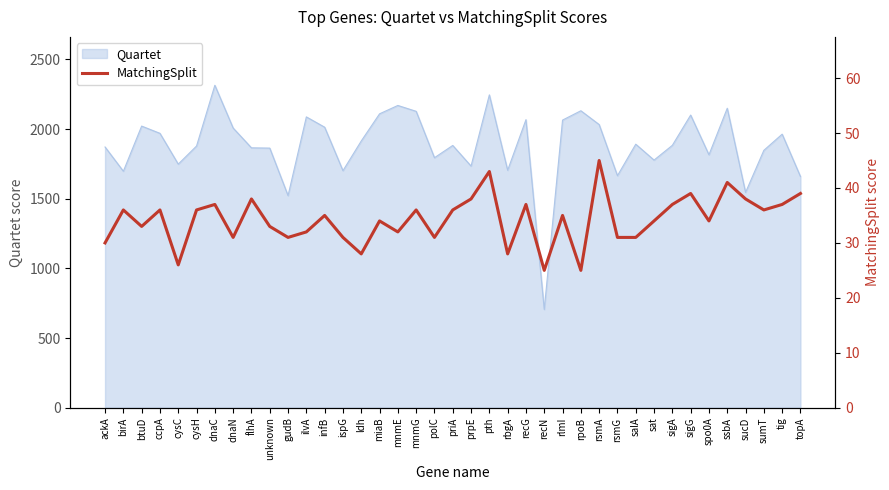

Reading left to right, extract all data points from this chart.

30	36	33	36	26	36	37	31	38	33	31	32	35	31	28	34	32	36	31	36	38	43	28	37	25	35	25	45	31	31	34	37	39	34	41	38	36	37	39